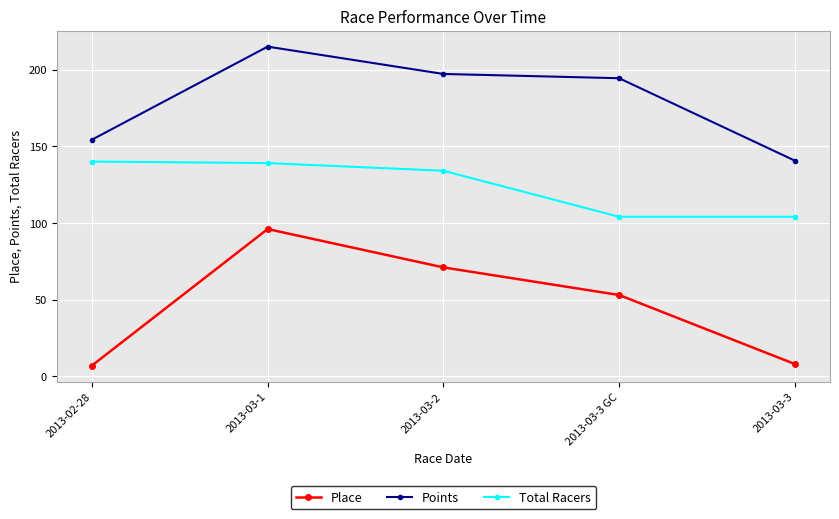

The value of Total Racers at 2013-03-1 is 139.0. True or false?

True